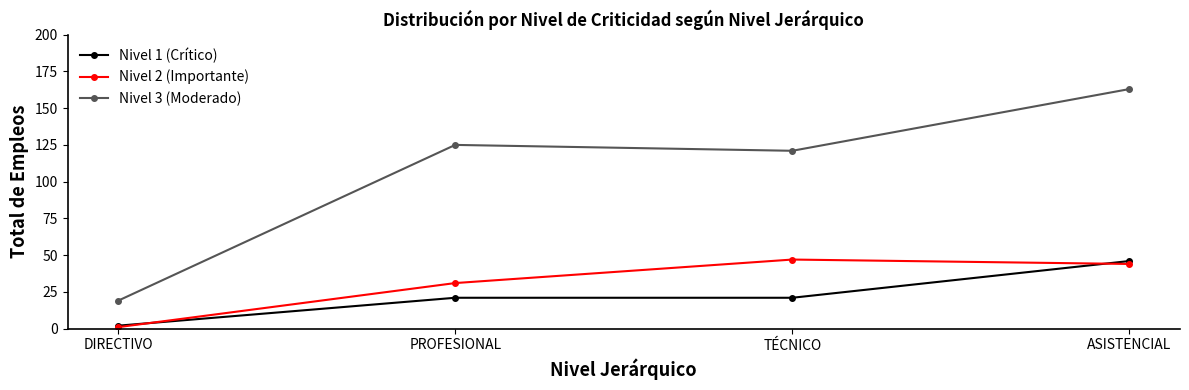

What position from the right is TÉCNICO?

2